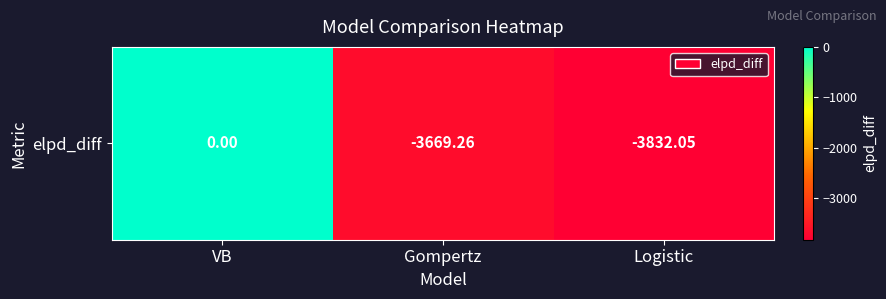

What is the difference between the values at Logistic and VB?

3832.0